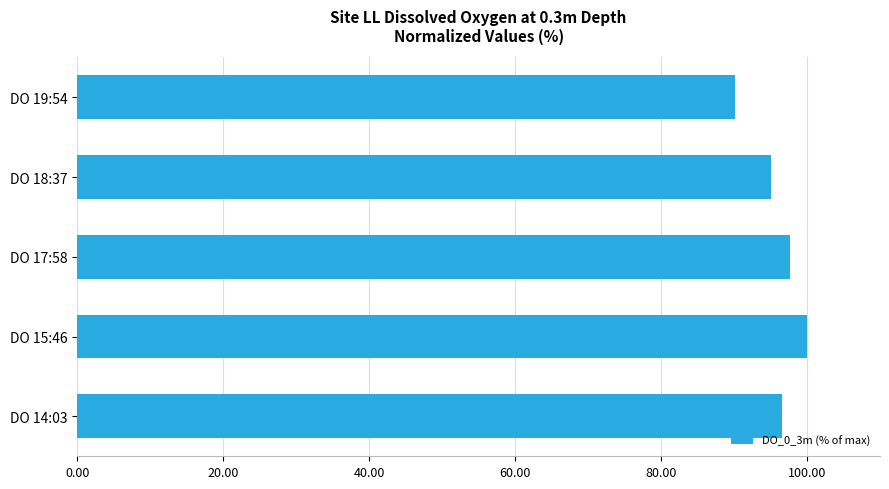

Approximately how many times larger is the value at DO 18:37 compared to DO 19:54?

1.1